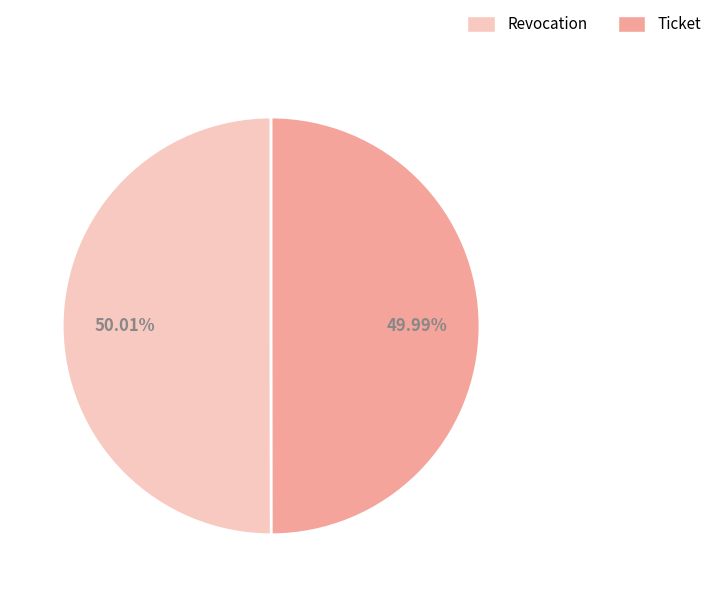

The Ticket slice represents 56% of the pie. True or false?

False